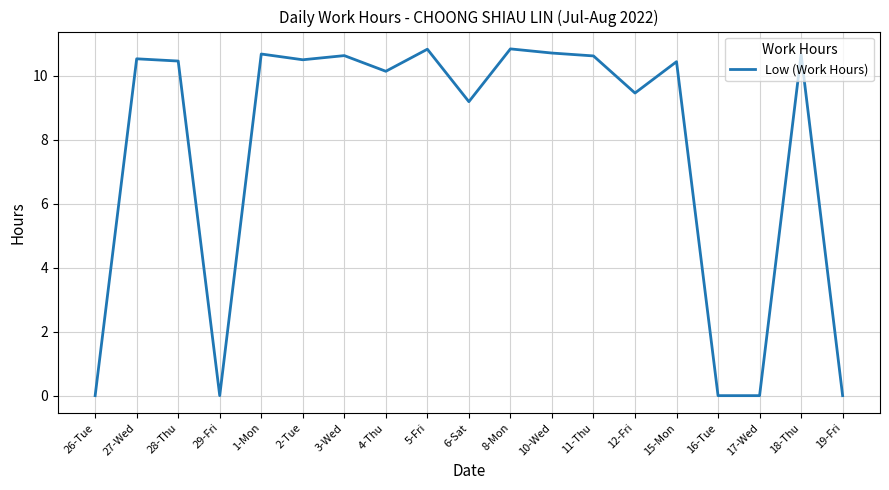

What is the difference between the maximum and minimum values?

10.8